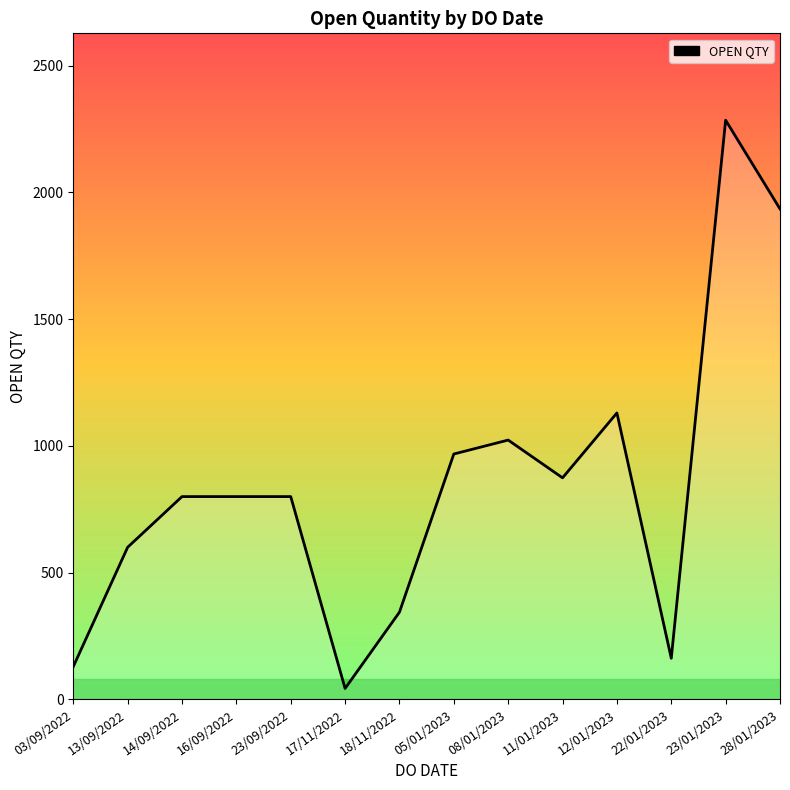

Reading right to left, list all the values displayed in this chart.

1935	2285	162	1130	874	1023	968	344	43	800	800	800	600	129